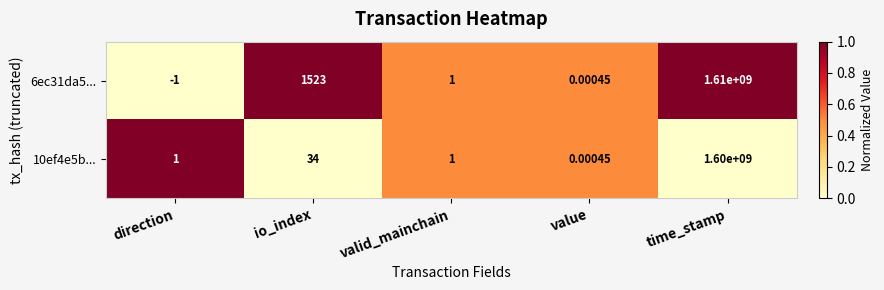

List the series in order of their peak value, lowest first.

10ef4e5b..., 6ec31da5...